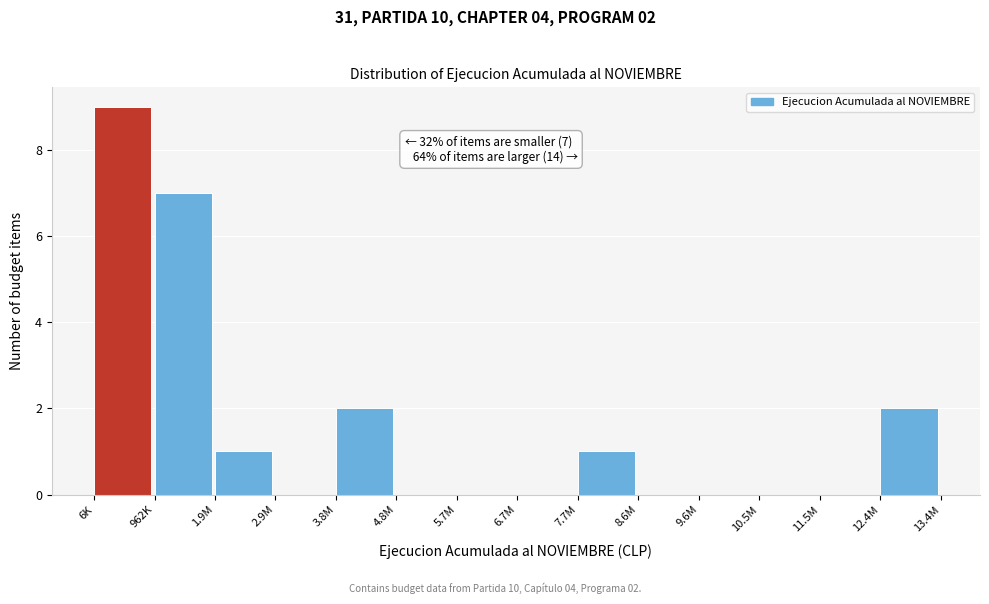

Reading left to right, list all the values displayed in this chart.

6K=9	962K=7	1.9M=1	2.9M=0	3.8M=2	4.8M=0	5.7M=0	6.7M=0	7.7M=1	8.6M=0	9.6M=0	10.5M=0	11.5M=0	12.4M=2